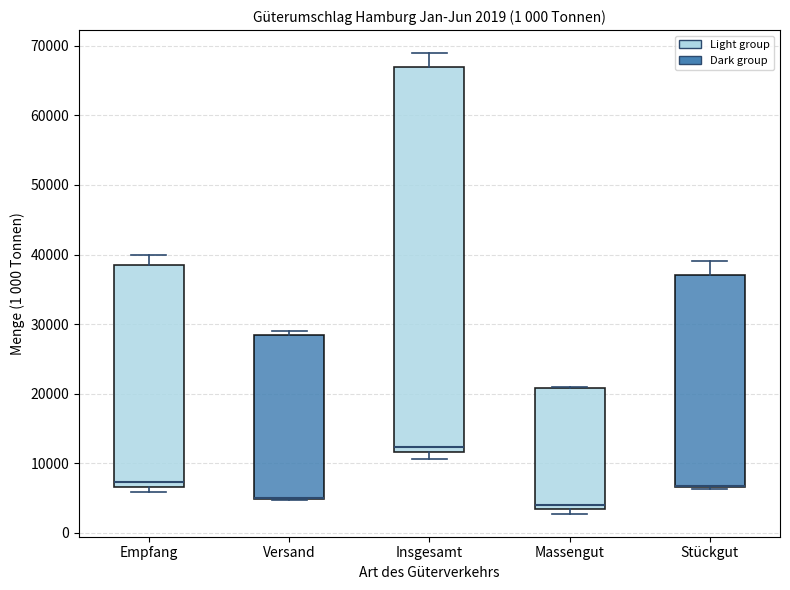

Which box is the tallest, from its lower edge to its upper edge?

Insgesamt